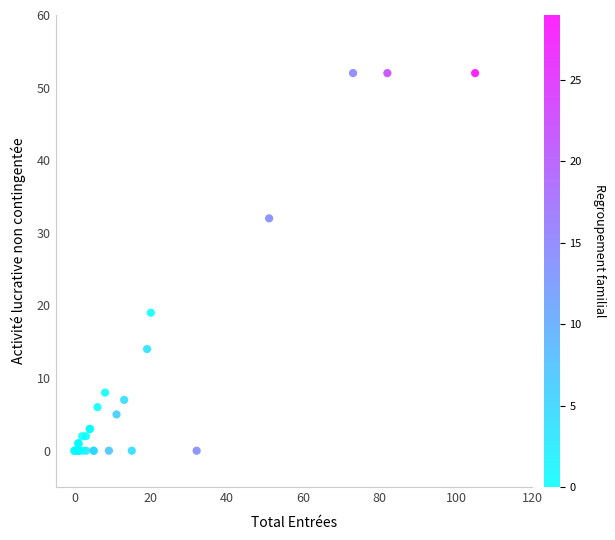

What Y value in the scatter plot is closest to 26?

32